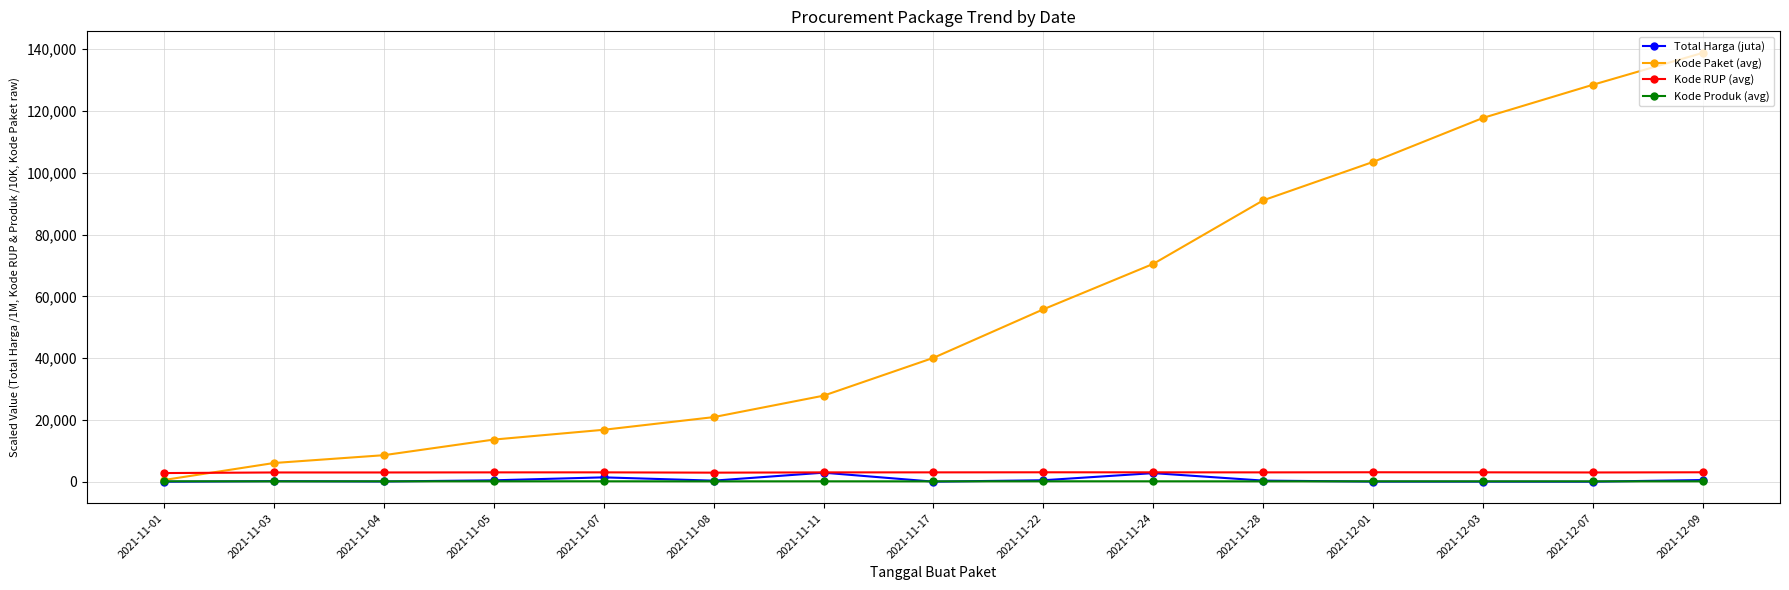

What is the label of the 1st point from the left?

2021-11-01